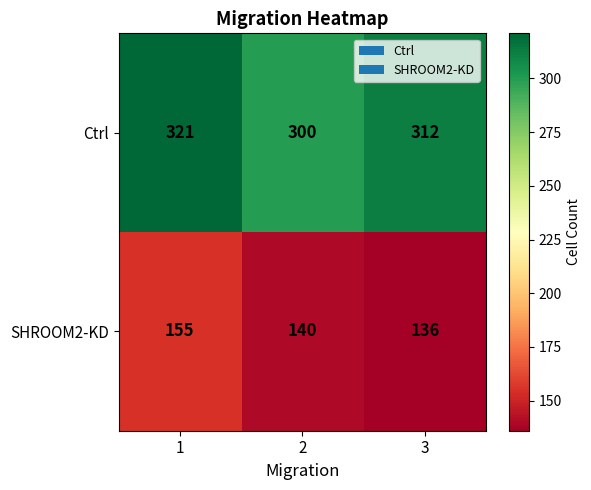

How many series are shown in this chart?

2